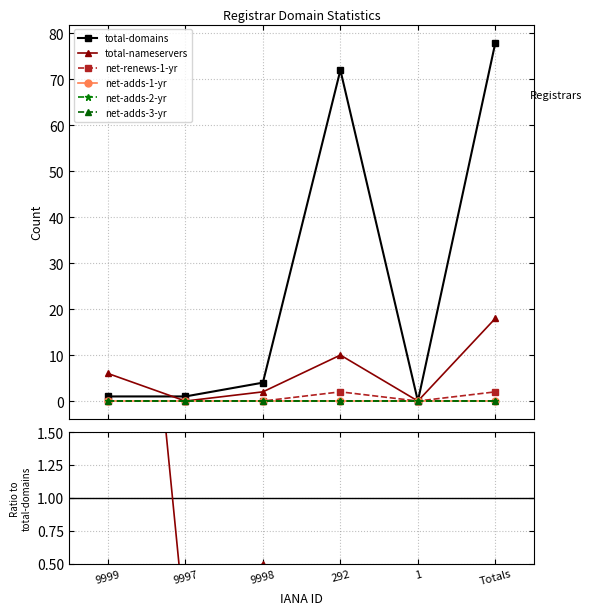

At which label is total-domains closest to 39?

292